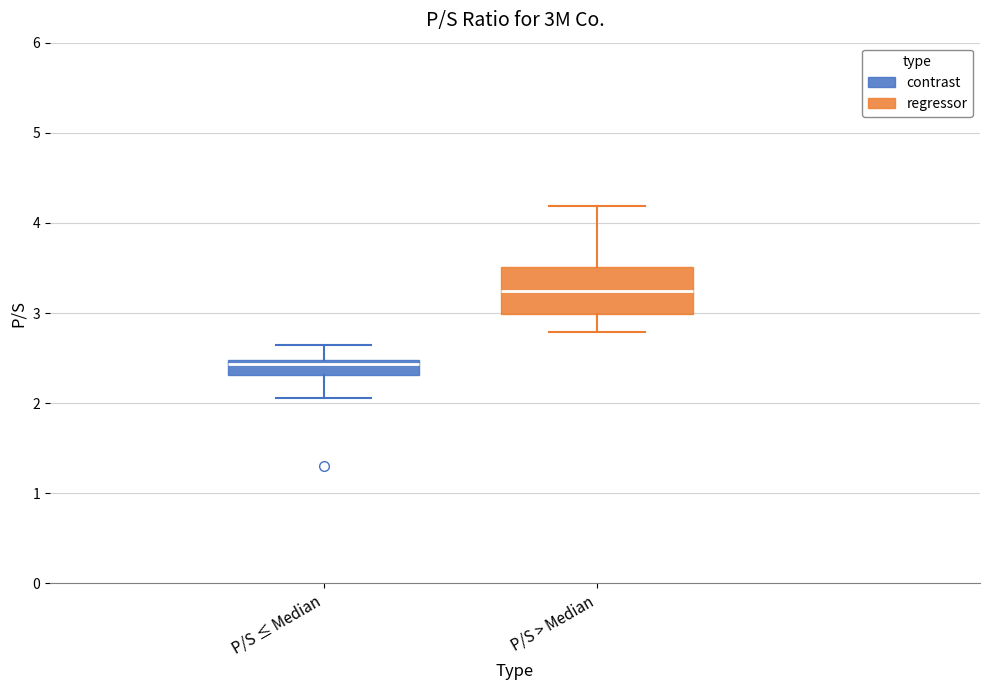

Reading left to right, read every box against the y-axis: the position of its median line, the range the box covers, and the ends of its whiskers. The values are not printed on the chart, so give them approximately, as read against the axis.

P/S ≤ Median: median 2.4, box 2.3 to 2.5, whiskers 2.1 to 2.6
P/S > Median: median 3.3, box 3.0 to 3.5, whiskers 2.8 to 4.2